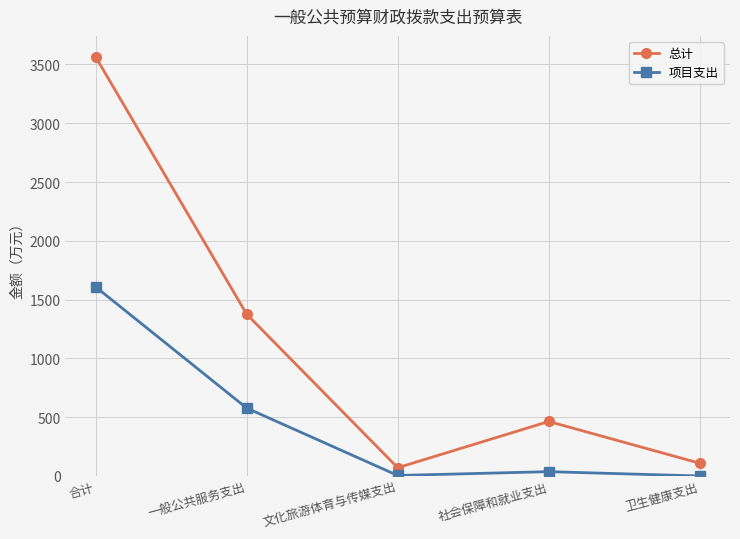

The value of 总计 at 一般公共服务支出 is 521.5. True or false?

False